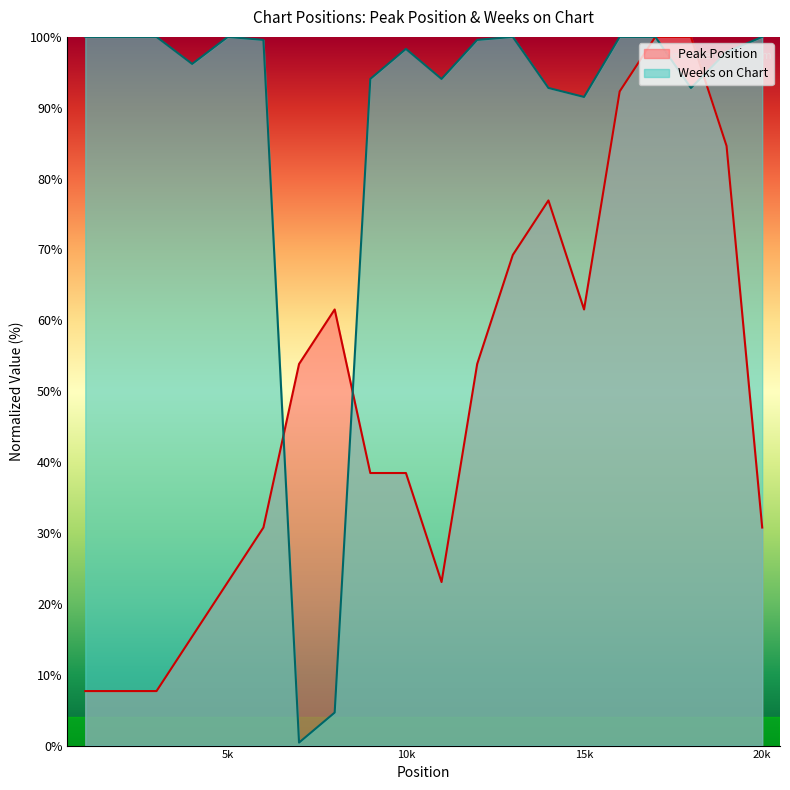

Does the chart have visible grid lines?

No